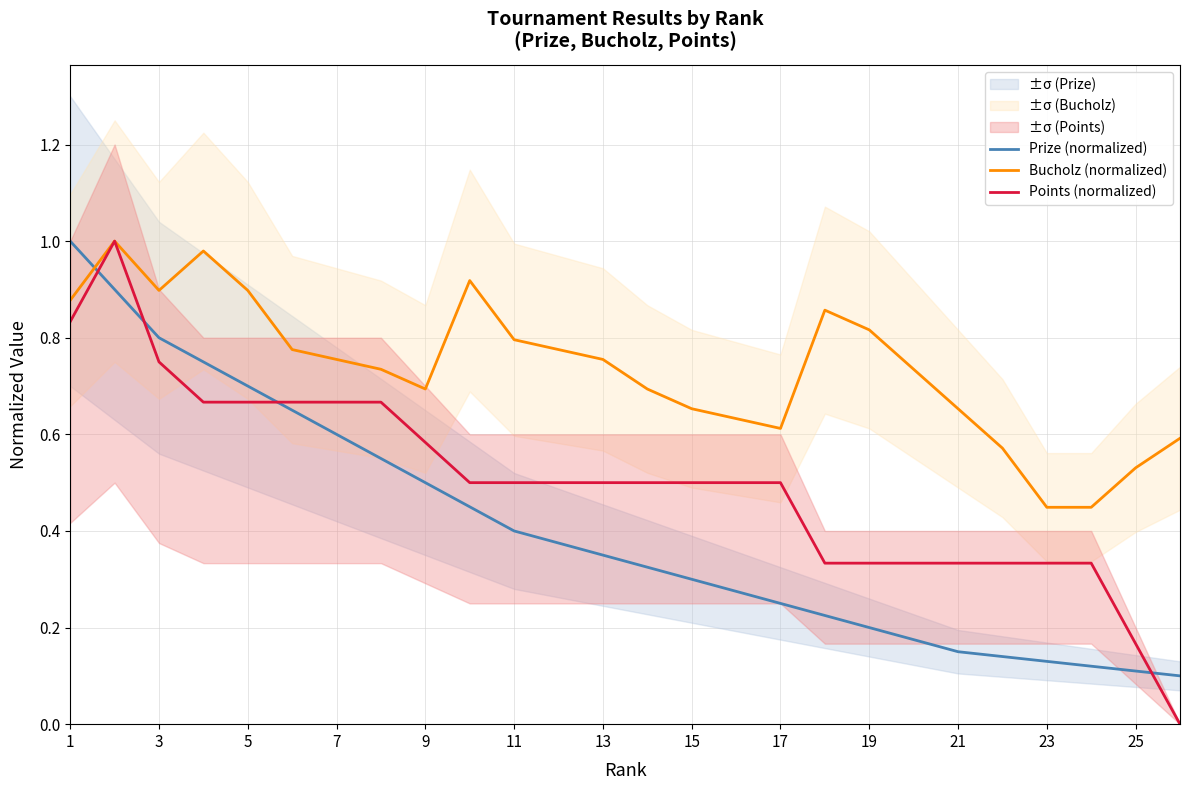

The value of Points (normalized) at 13 is 0.5. True or false?

True